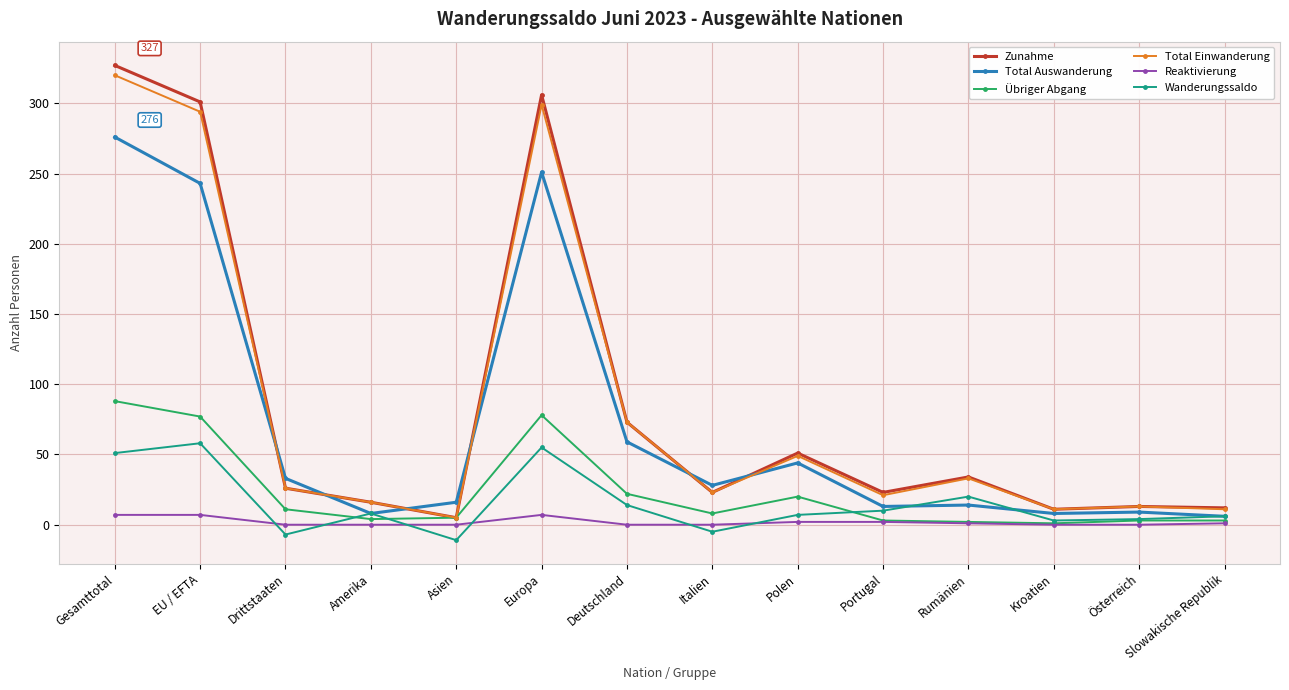

Which category has the highest value in the Wanderungssaldo series?

EU / EFTA